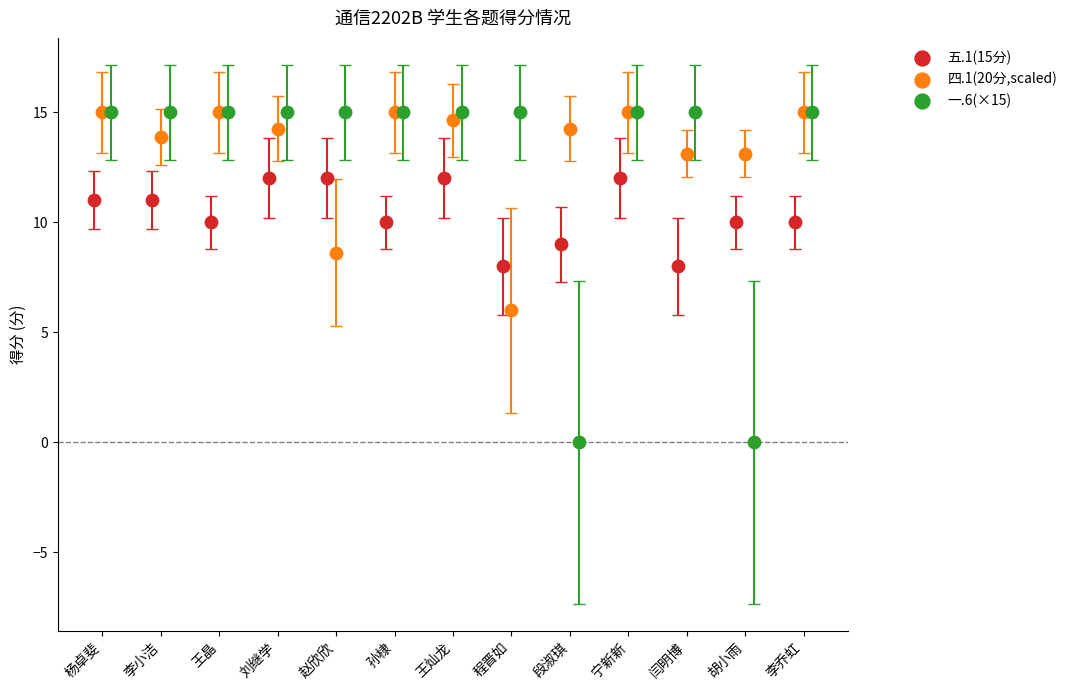

Which series has the largest Y range (max minus min)?

一.6(×15)